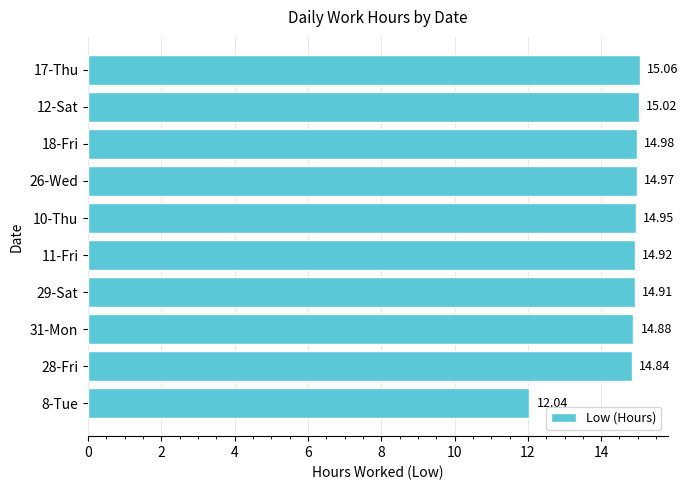

List the labels in order of value, smallest first.

8-Tue, 28-Fri, 31-Mon, 29-Sat, 11-Fri, 10-Thu, 26-Wed, 18-Fri, 12-Sat, 17-Thu